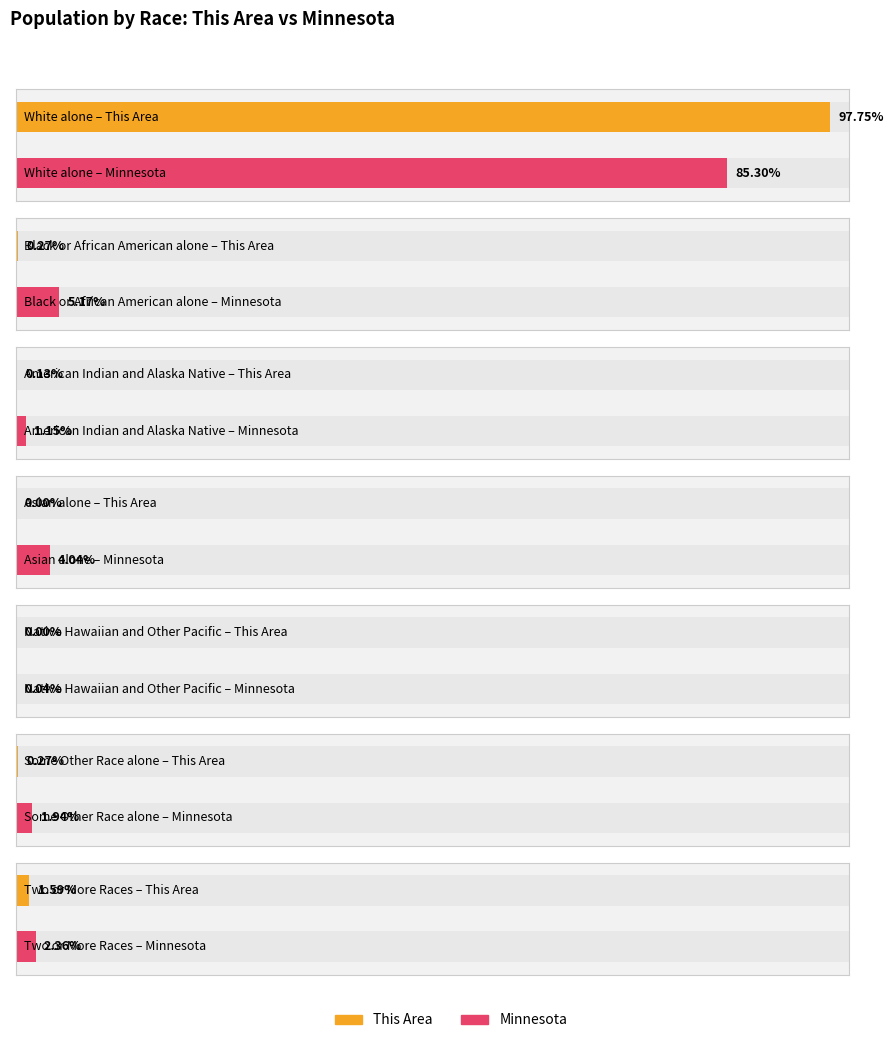

Between Black or African American alone and Some Other Race alone, which is larger?

Black or African American alone